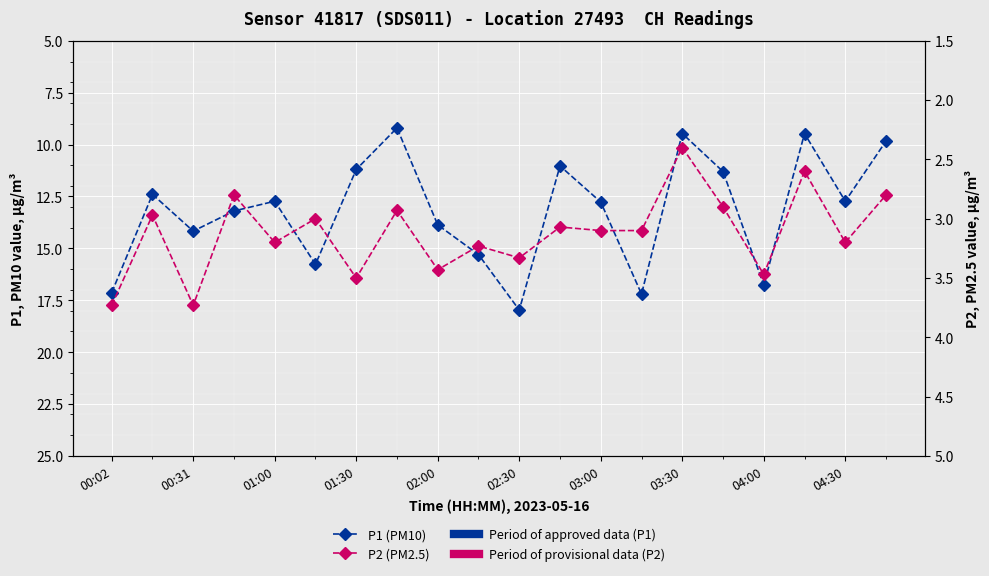

What is the difference between the second highest and second lowest values in the P2 (PM2.5) series?

1.1